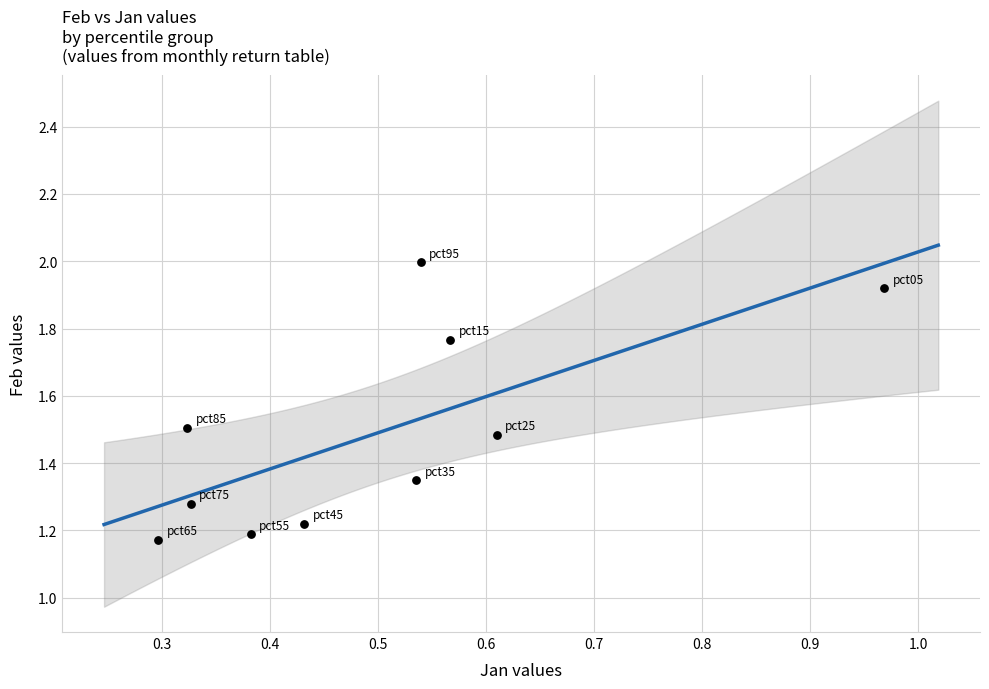

What is the average X value?

0.5